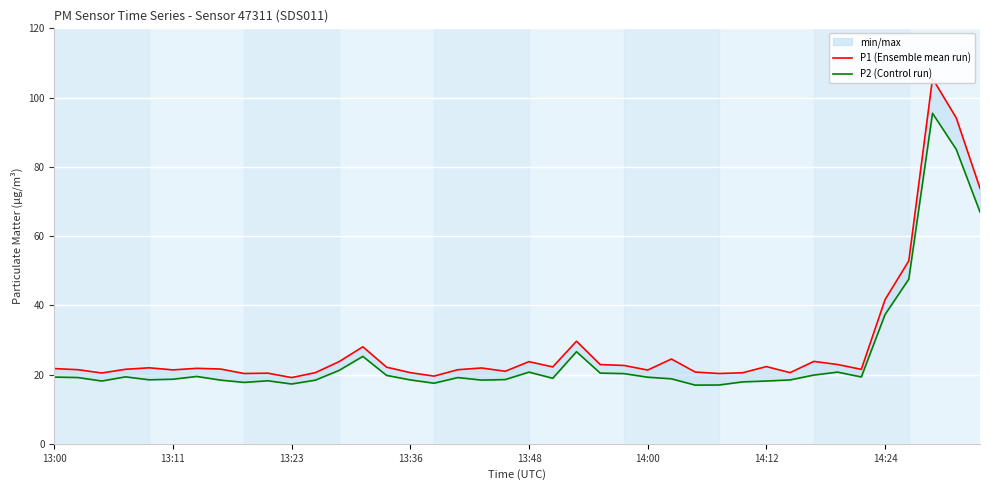

At how many categories does at least one series exceed 80?

2